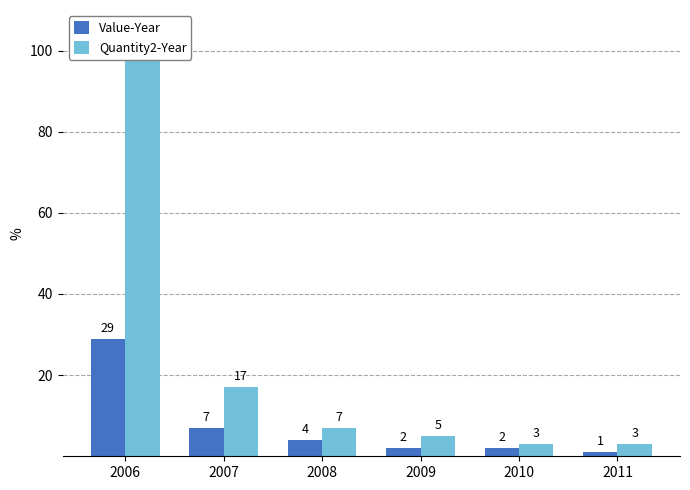

Which has a higher value, 2008 or 2010?

2008